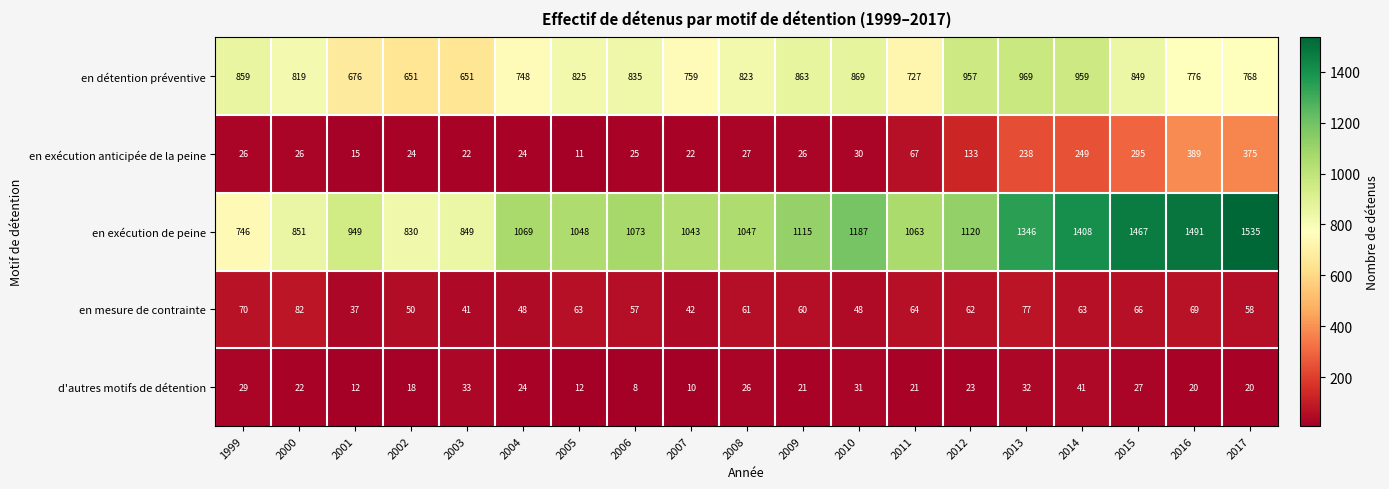

The d'autres motifs de détention series shows 12 at 2001. True or false?

True